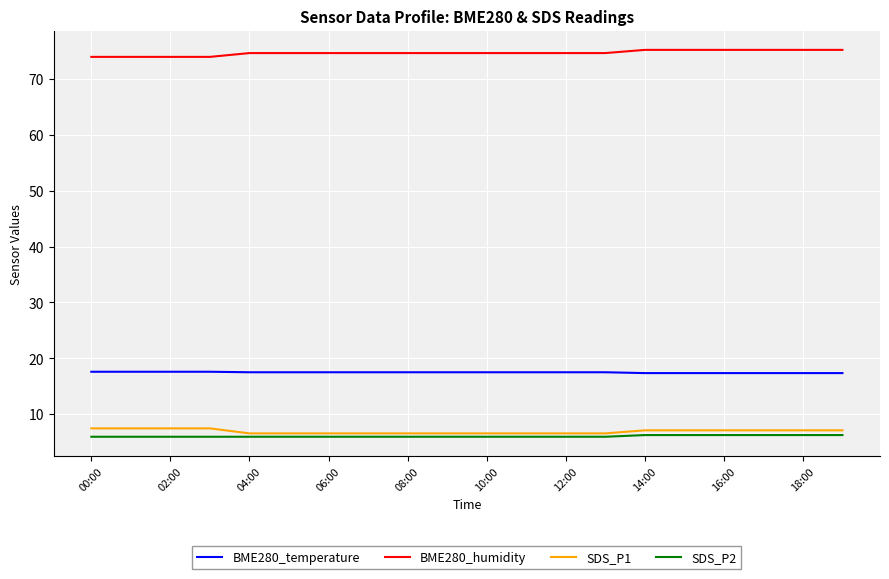

True or false: SDS_P1 and BME280_humidity cross at least once.

False